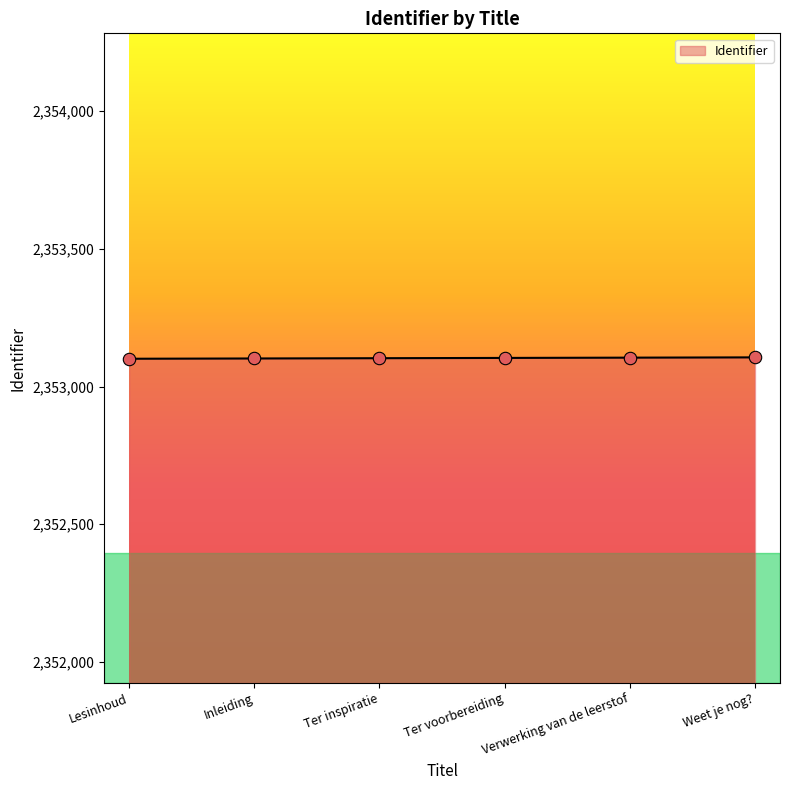

Approximately how many times larger is the value at Ter inspiratie compared to Weet je nog??

1.0